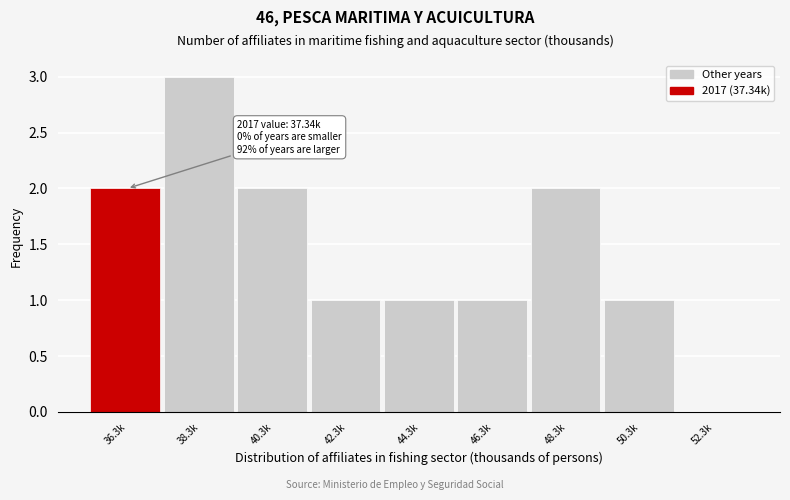

Reading left to right, list all the values displayed in this chart.

36.3k=2	38.3k=3	40.3k=2	42.3k=1	44.3k=1	46.3k=1	48.3k=2	50.3k=1	52.3k=0